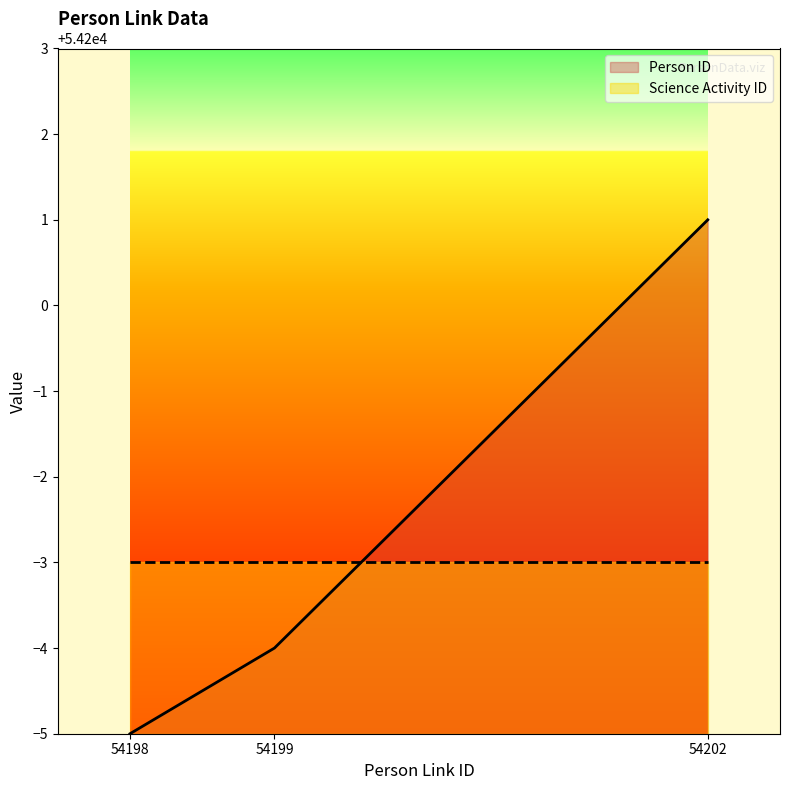

What is the maximum value shown in the chart?

54201